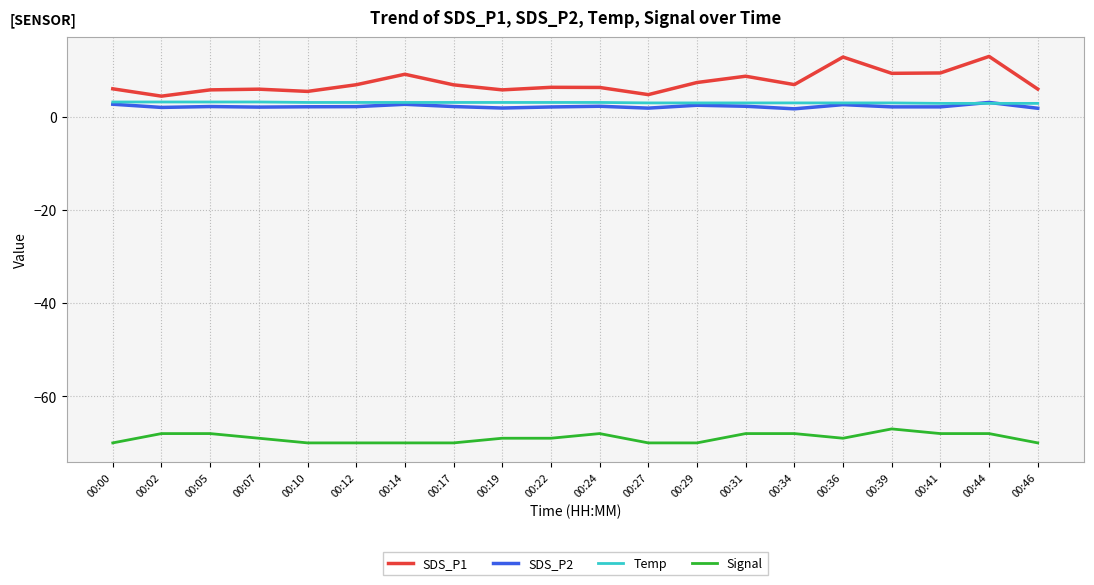

What is the approximate value of Signal at 00:27?

-70.0